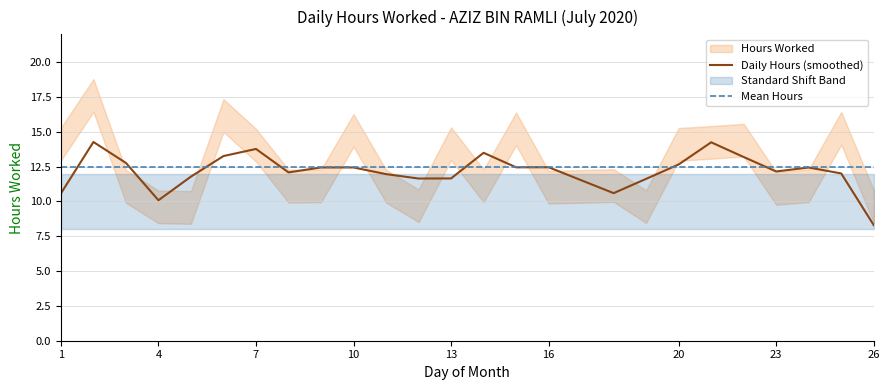

Is it true that Daily Hours (smoothed) equals 13.8 at 7?

True